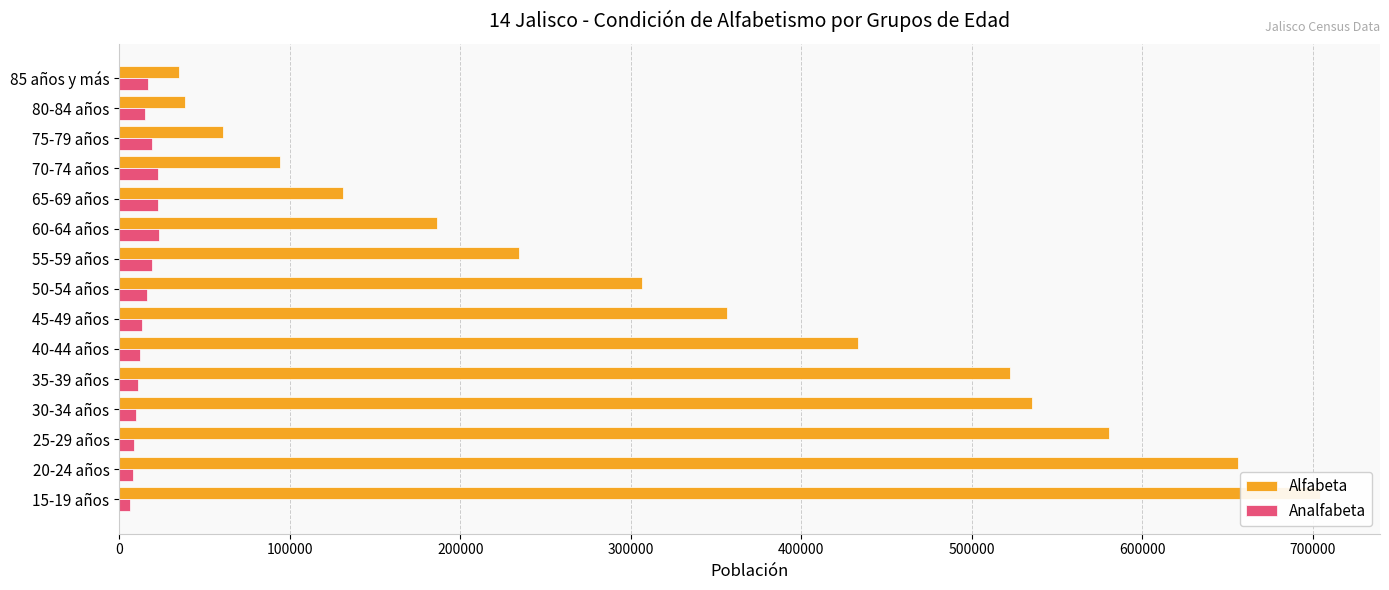

Reading right to left, transcribe all the data shown in this chart.

Alfabeta: 34744	38264	60945	94448	131142	186029	234171	306756	356613	433060	522319	535158	580371	656342	704178
Analfabeta: 16990	14985	18918	22713	22948	23068	18923	16077	13554	12088	10648	10046	8501	7775	6517